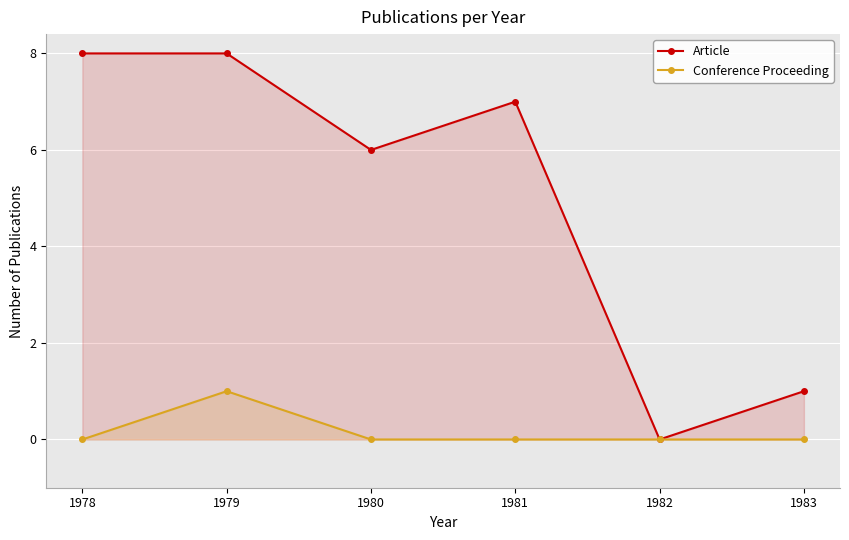

Reading right to left, what are all the values shown in this chart?

Article: 1983=1	1982=0	1981=7	1980=6	1979=8	1978=8
Conference Proceeding: 1983=0	1982=0	1981=0	1980=0	1979=1	1978=0